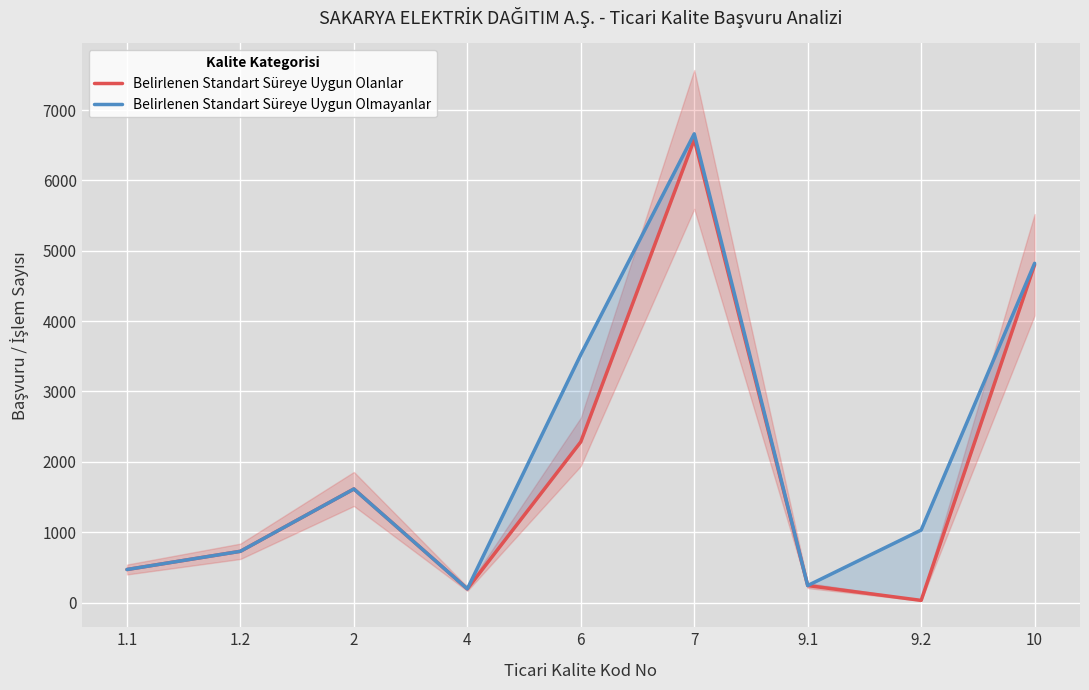

Which series has the widest spread of values?

Belirlenen Standart Süreye Uygun Olanlar